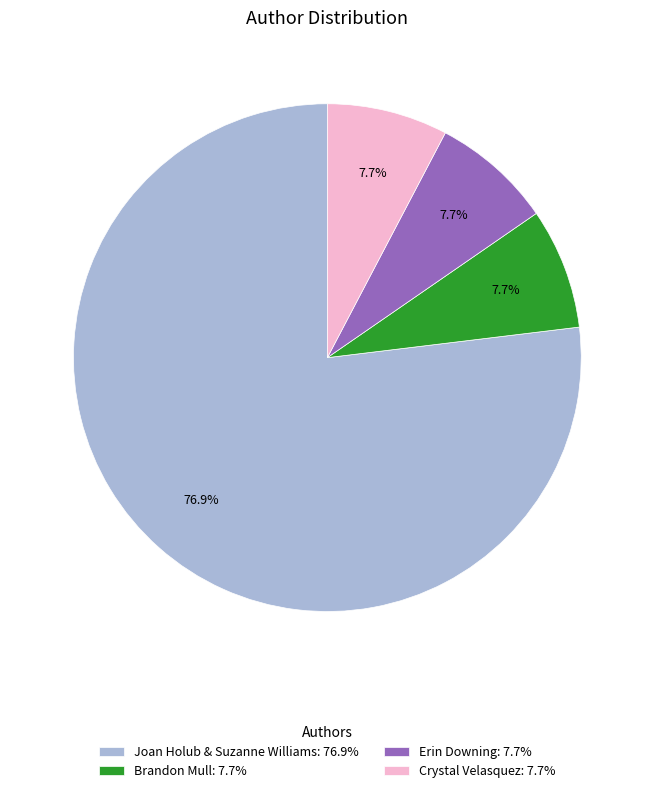

Between Joan Holub & Suzanne Williams: 76.9% and Erin Downing: 7.7%, which is larger?

Joan Holub & Suzanne Williams: 76.9%